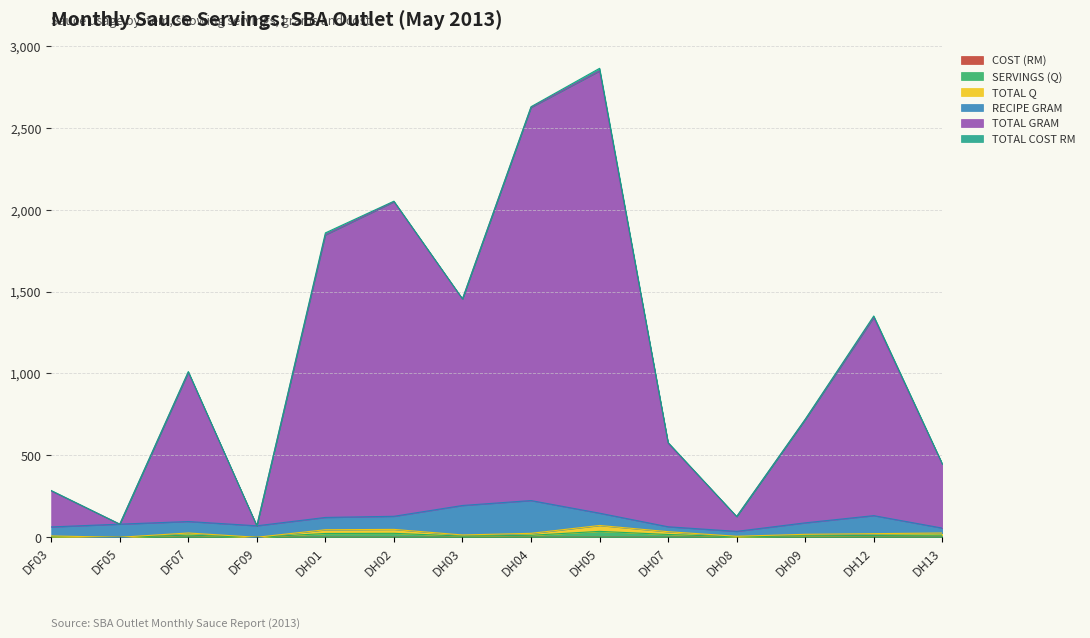

Does the chart have visible grid lines?

Yes